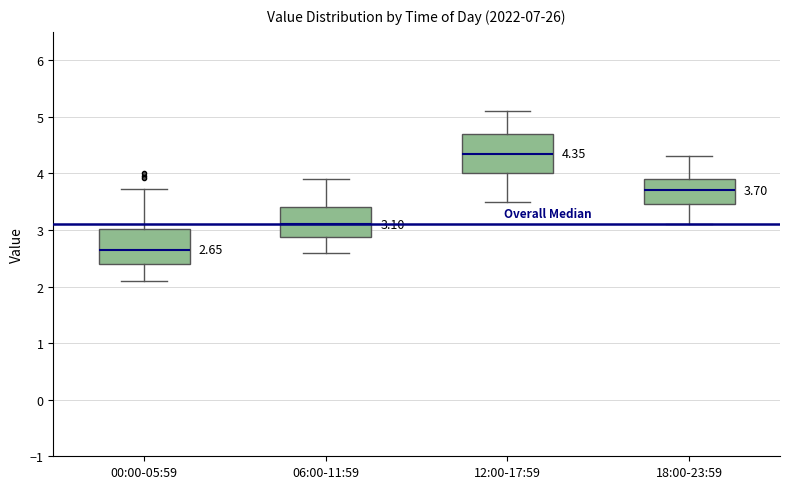

Which box's median line is the highest?

12:00-17:59